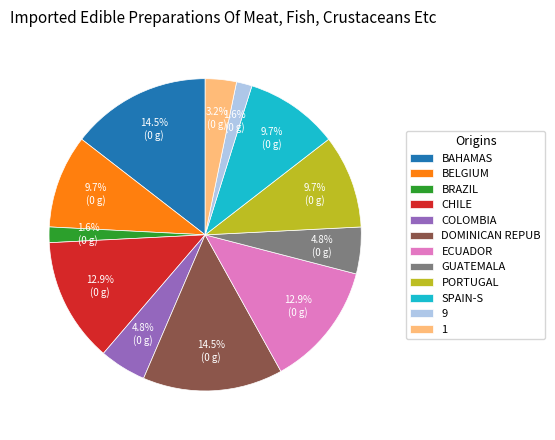

Between 9 and CHILE, which is larger?

CHILE